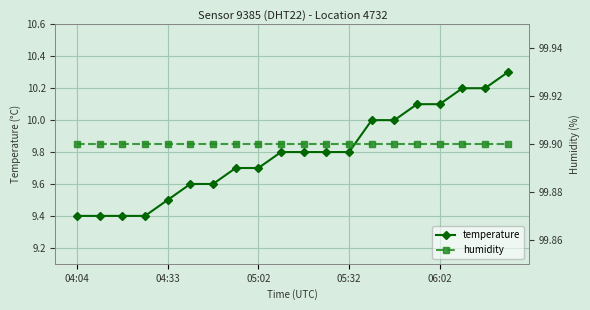

What is the total value across all series at 15?

110.0